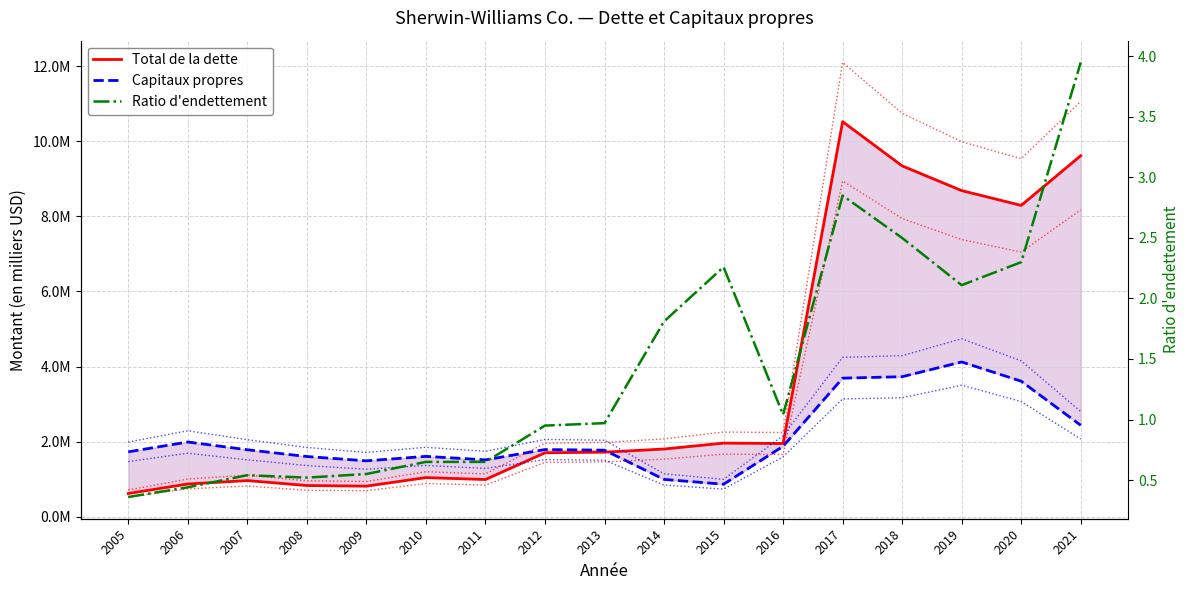

Which series changed the most between 2009 and 2019?

Total de la dette